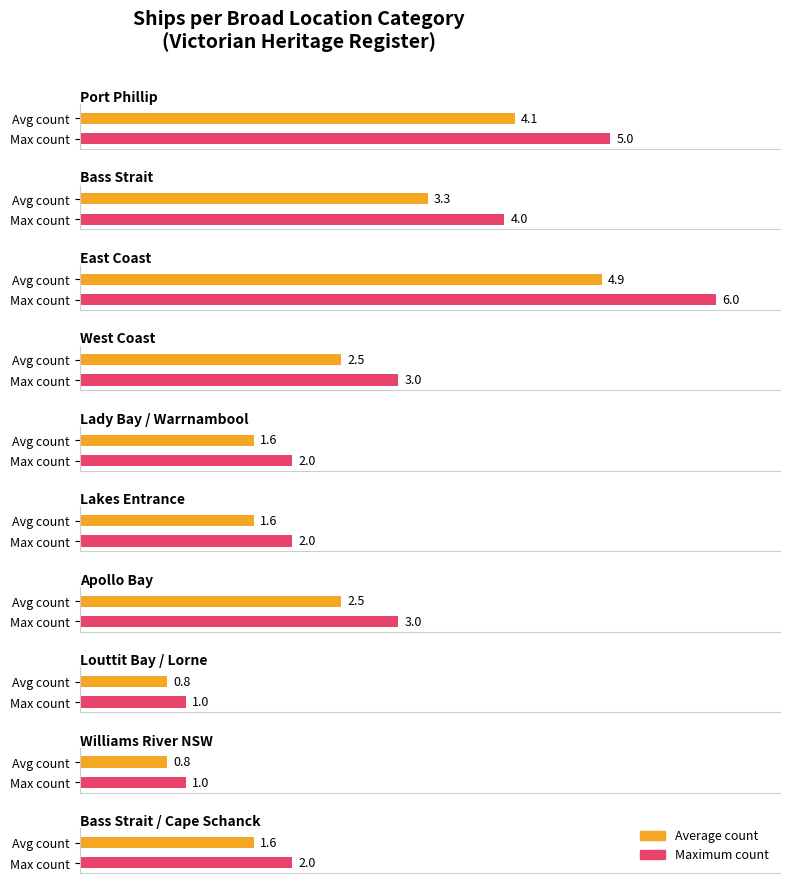

Is it true that Average utilization equals 2 at East Coast?

False